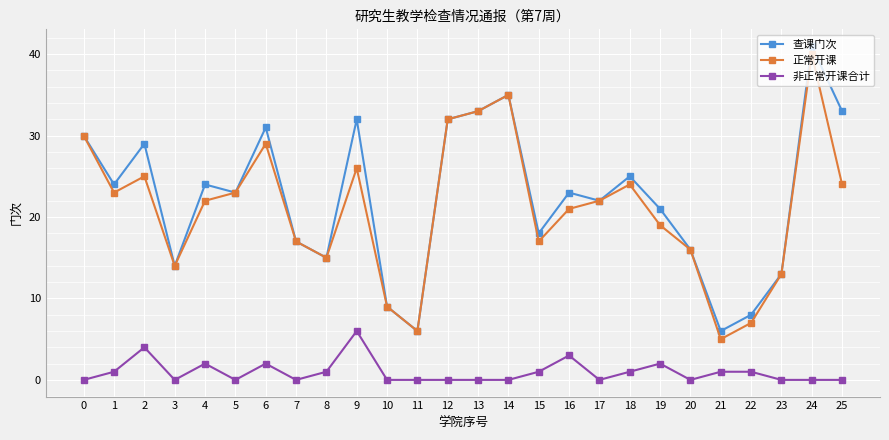

What value does the 正常开课 series have at 8?

15